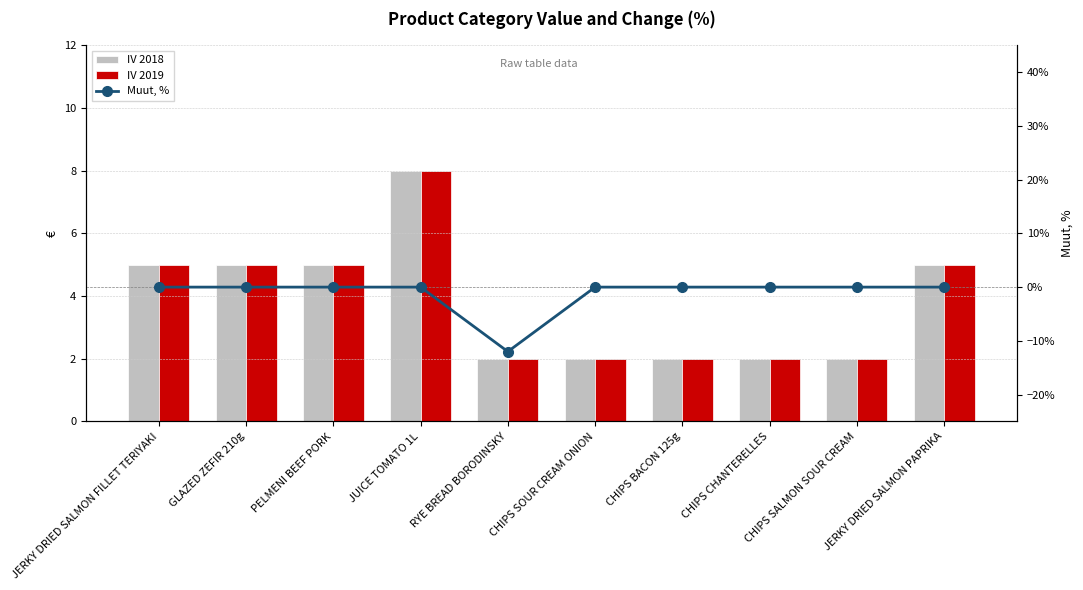

What is the value of the IV 2018 bar at the 4th from the left?

8